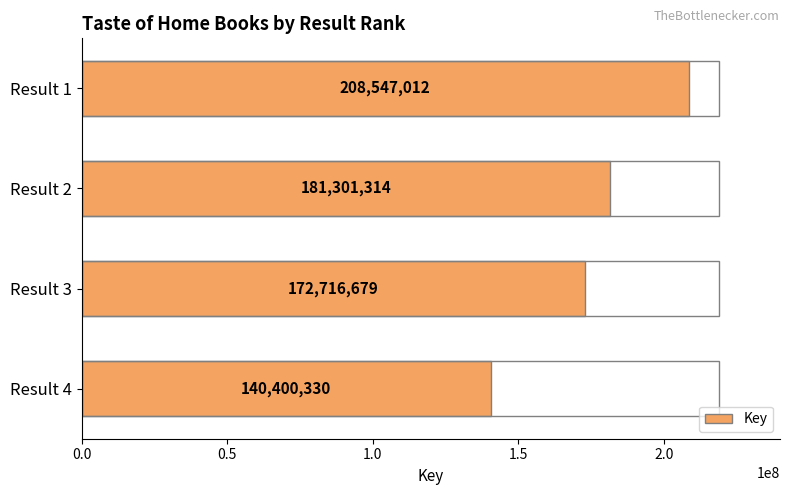

List the labels in order of value, largest first.

Result 1, Result 2, Result 3, Result 4